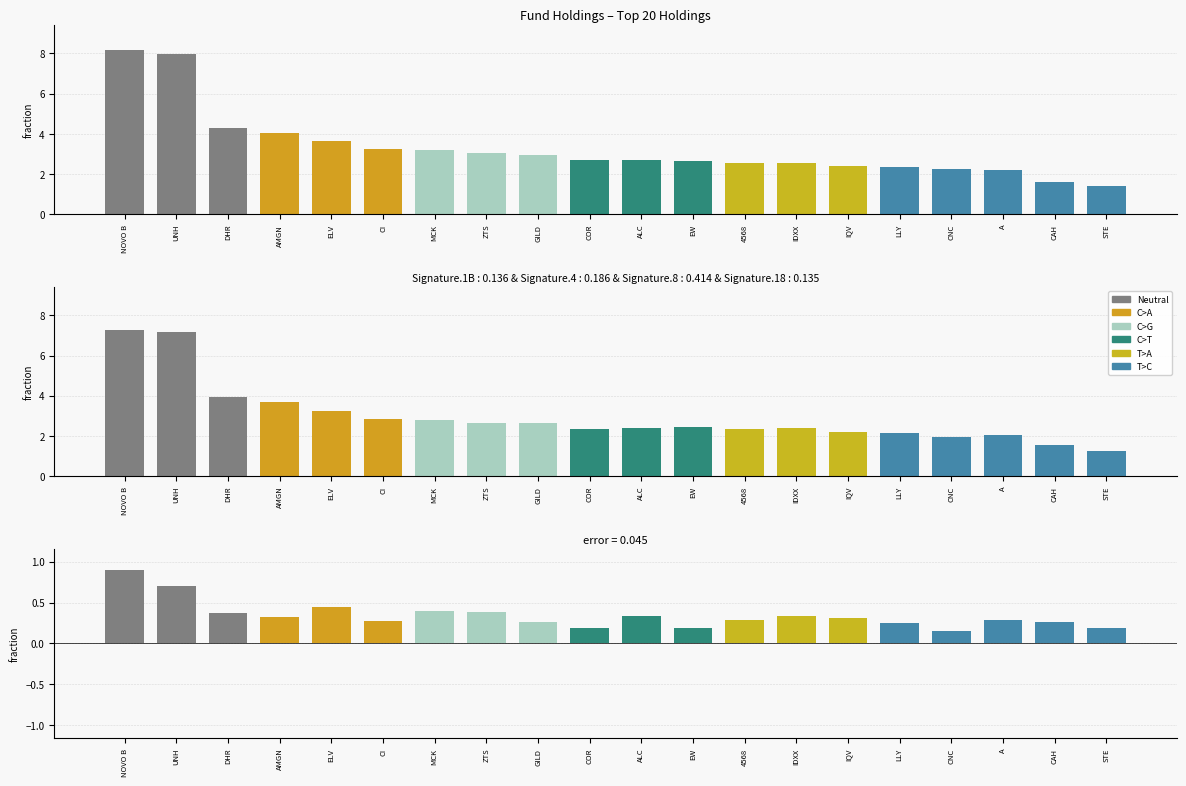

At which label does Weight (%) reach its minimum?

STE